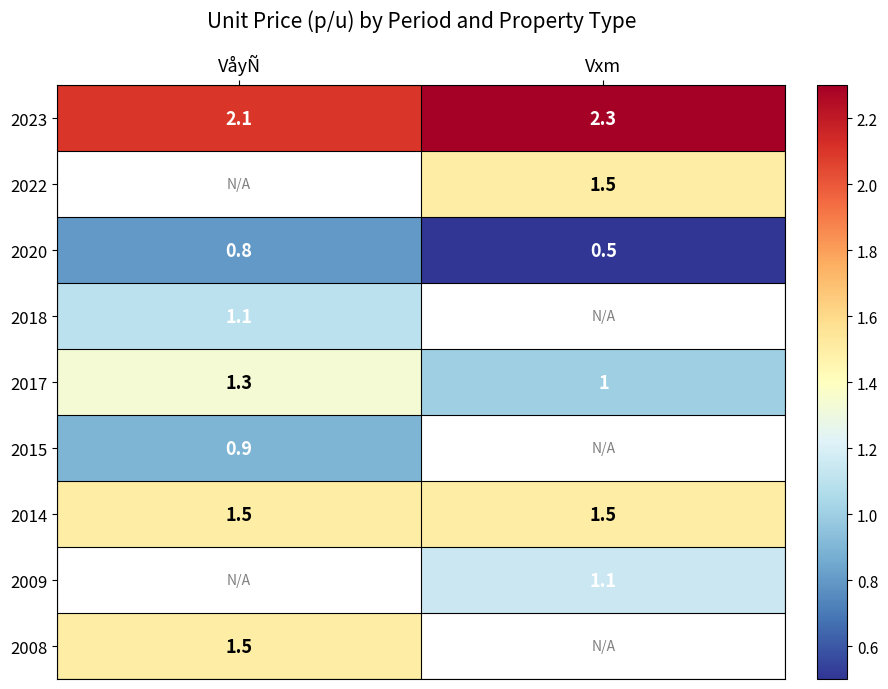

At which label is 2023 closest to 2?

VåyÑ